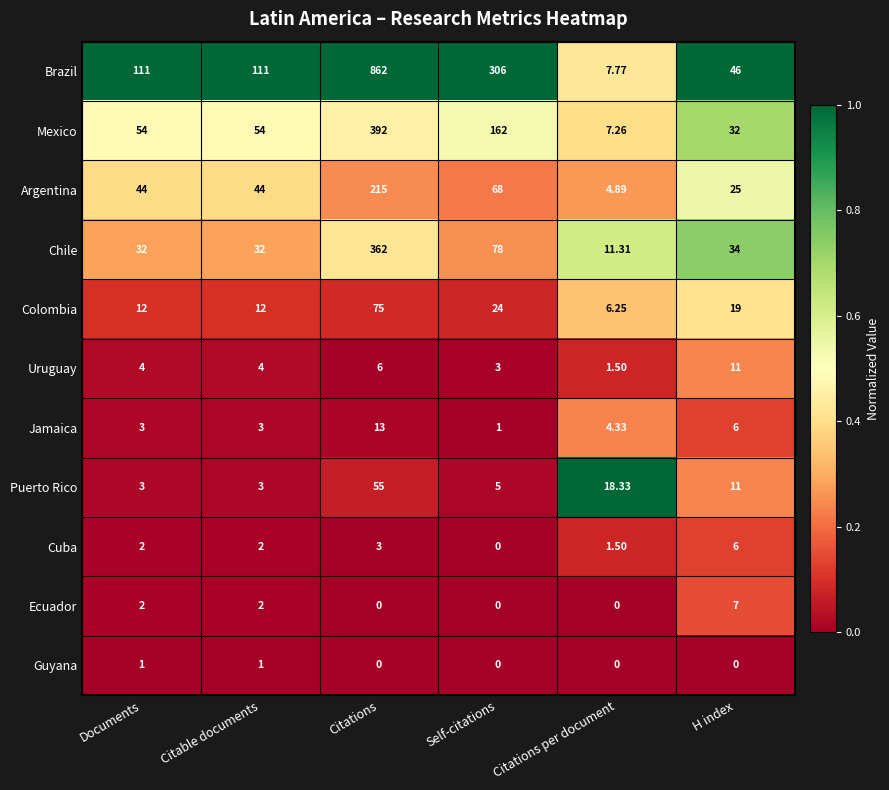

Is the value of Ecuador at Citable documents greater than the value of Jamaica at Citable documents?

No